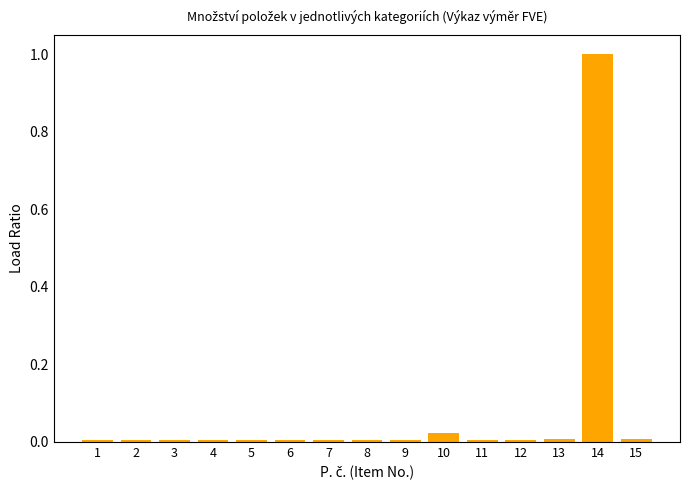

What is the maximum value shown in the chart?

1.0